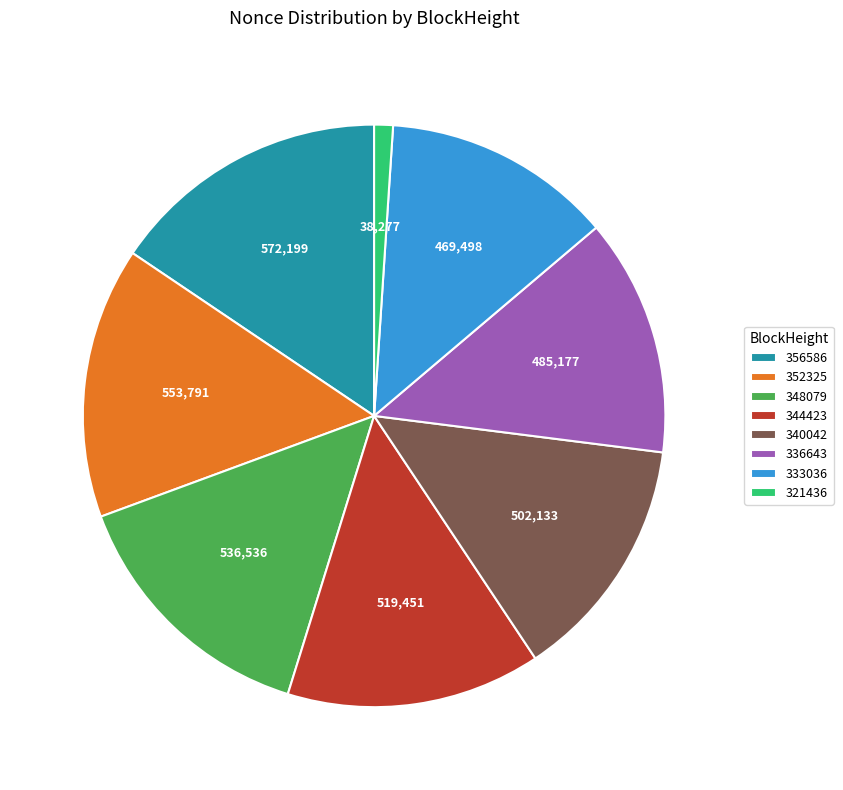

True or false: 321436 accounts for 1% of the total.

True